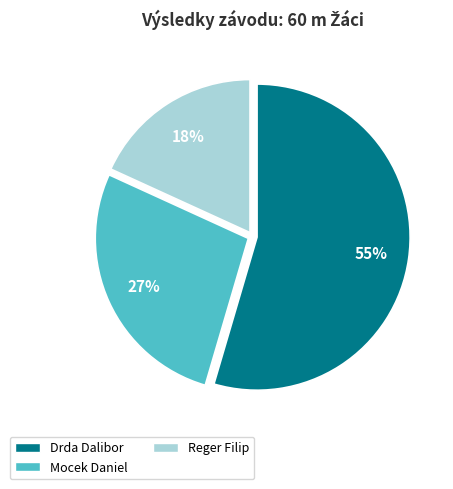

Does Drda Dalibor represent more than half of the total?

Yes